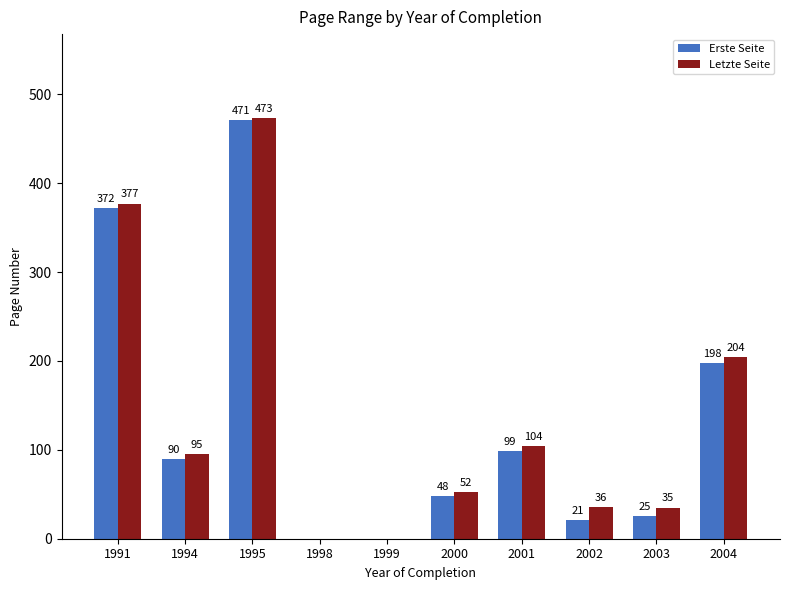

The value of Letzte Seite at 1995 is 473. True or false?

True